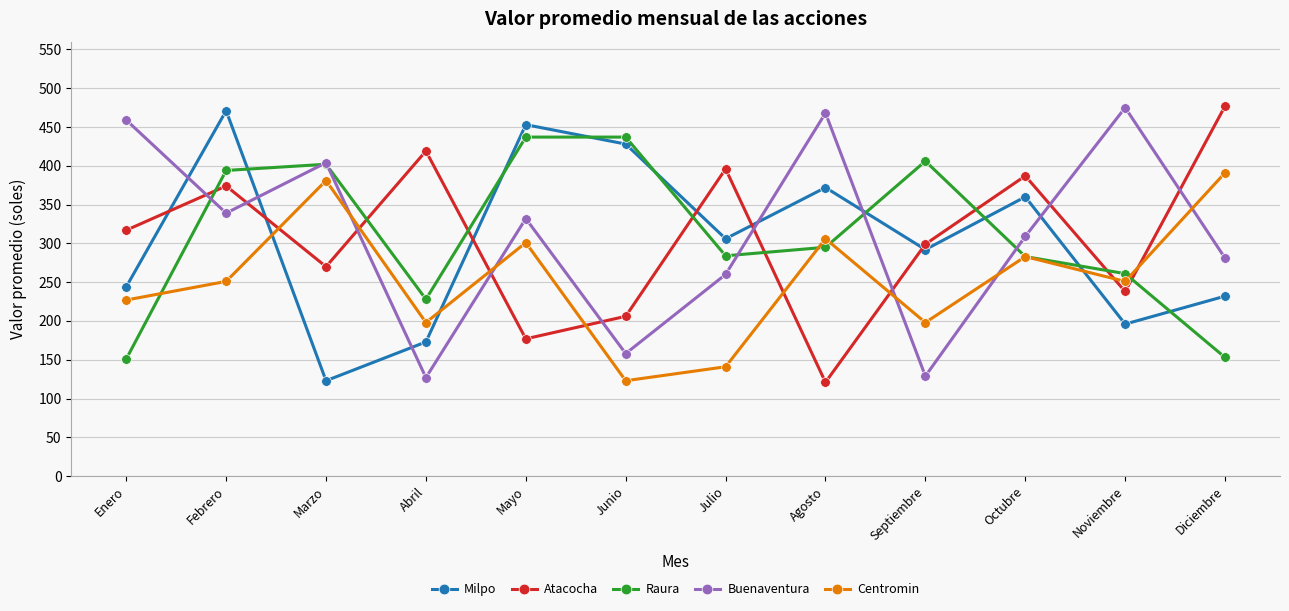

What is the label of the 9th point from the left?

Septiembre